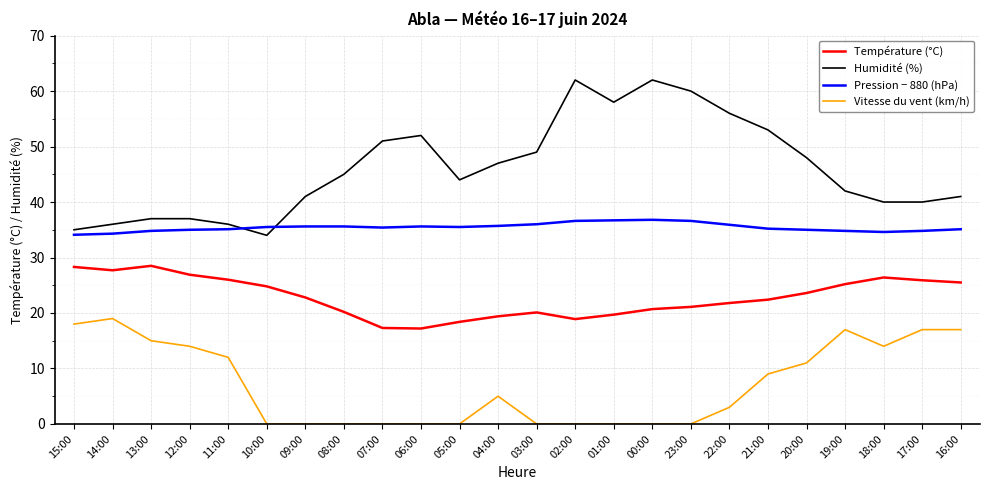

Does the chart have visible grid lines?

Yes